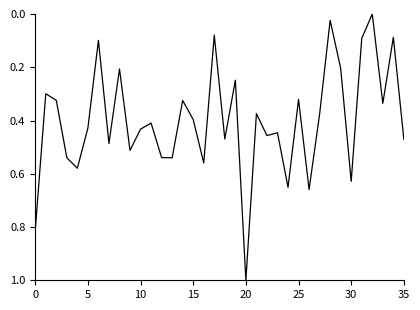

What is the maximum value shown in the chart?

1.0